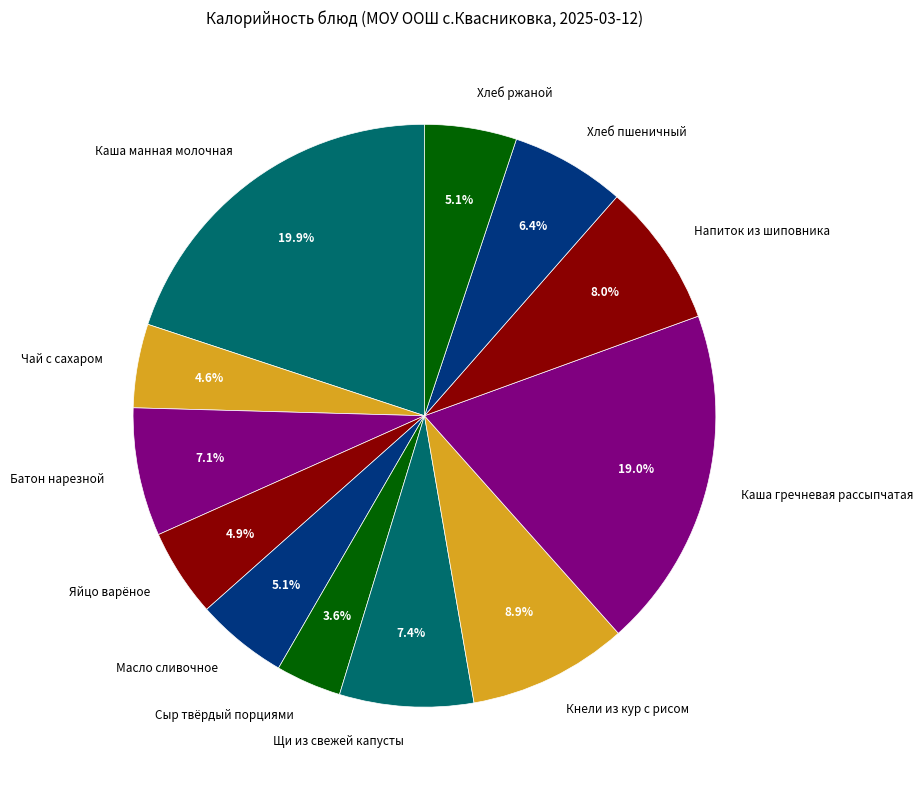

What percentage is the Каша гречневая рассыпчатая slice, to the nearest percent?

19%